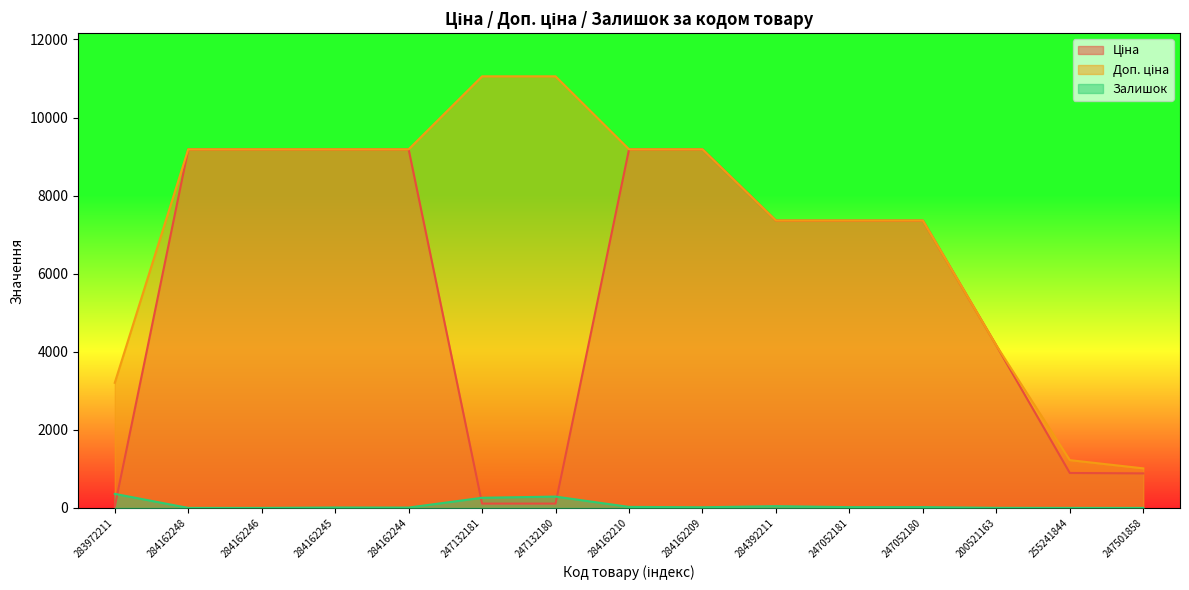

Reading left to right, what are all the values shown in this chart?

Ціна: 283972211=32.0	284162248=9185.1	284162246=9185.1	284162245=9185.1	284162244=9185.1	247132181=110.5	247132180=110.5	284162210=9185.1	284162209=9185.1	284392211=7360.2	247052181=7360.2	247052180=7360.2	200521163=4161.8	255241844=894.7	247501858=884.2
Доп. ціна: 283972211=3205.0	284162248=9185.1	284162246=9185.1	284162245=9185.1	284162244=9185.1	247132181=11055.0	247132180=11055.0	284162210=9185.1	284162209=9185.1	284392211=7360.2	247052181=7360.2	247052180=7360.2	200521163=4162.0	255241844=1223.9	247501858=1013.2
Залишок: 283972211=360.0	284162248=0.0	284162246=0.0	284162245=11.0	284162244=9.0	247132181=260.0	247132180=290.0	284162210=26.0	284162209=17.0	284392211=45.0	247052181=20.0	247052180=21.0	200521163=2.0	255241844=0.0	247501858=0.0